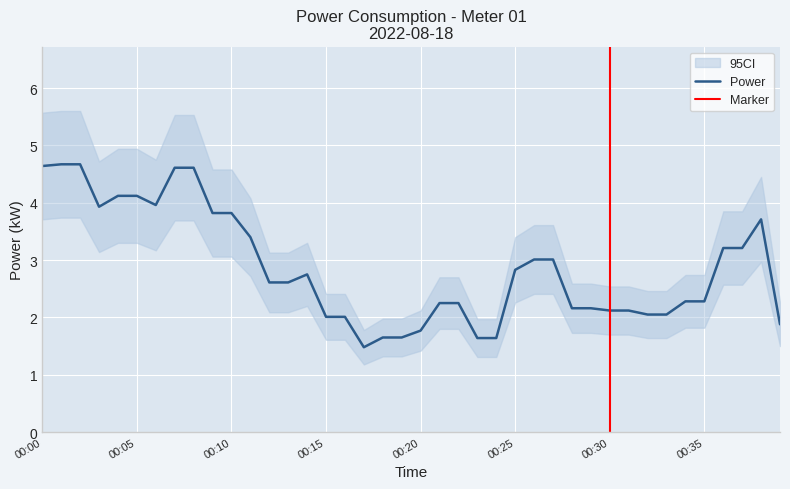

What is the value of the 40th point from the left?

1.9